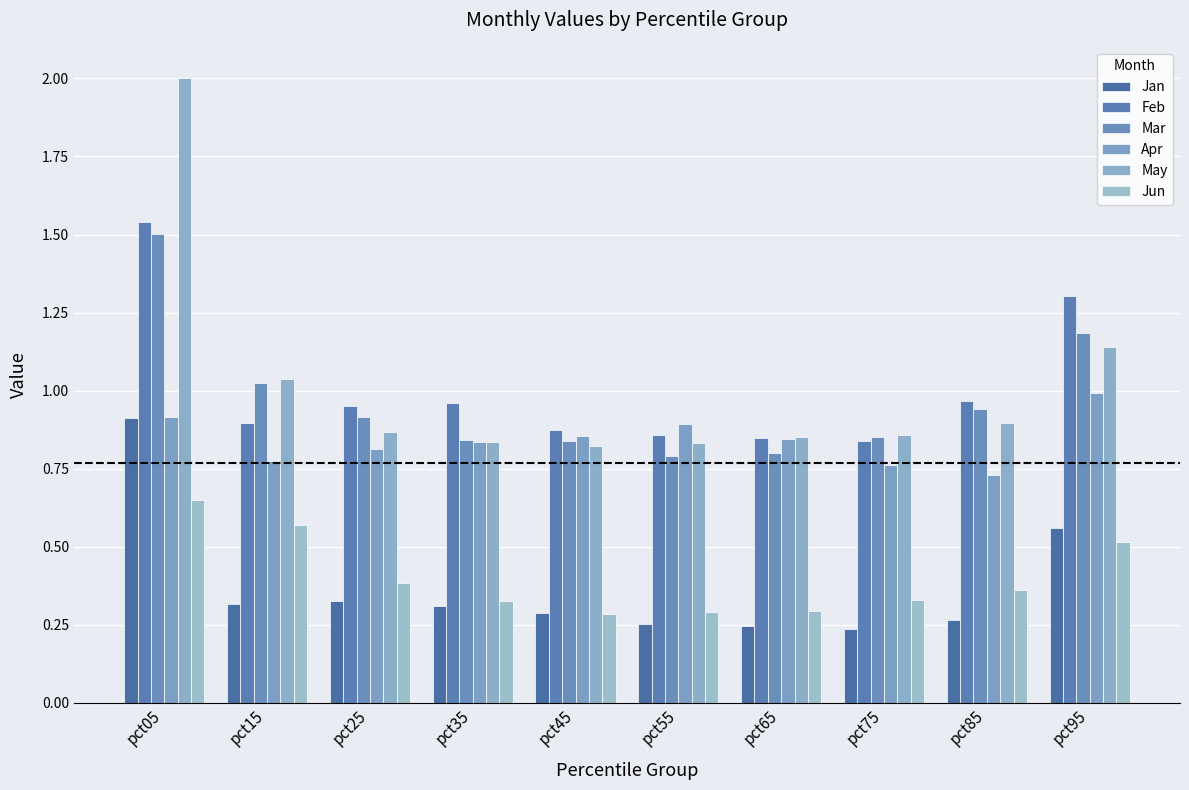

Is the value of Feb at pct35 greater than the value of Apr at pct05?

Yes